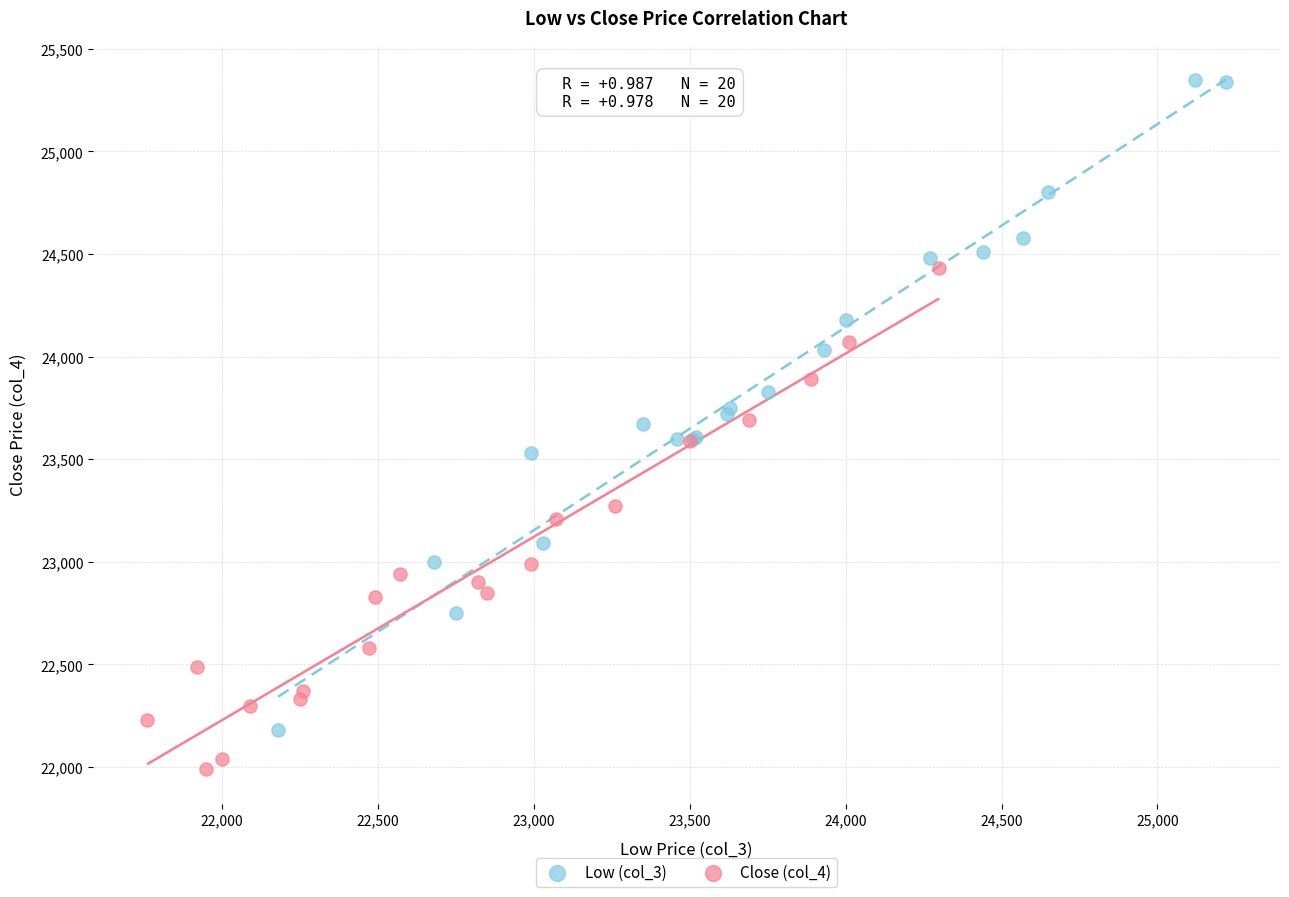

Which series contains the lowest Y value?

Close (col_4)